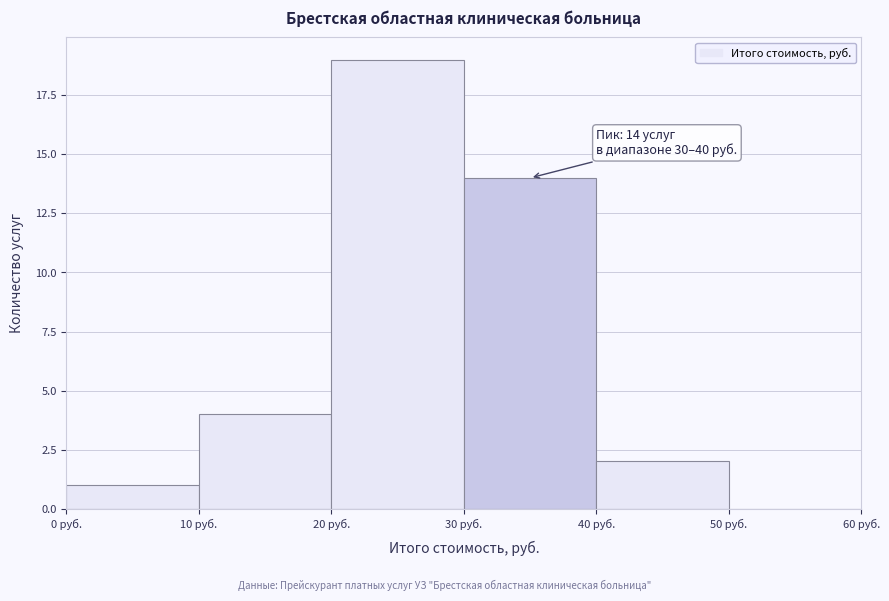

Which range on the x-axis has the tallest bar?

20 to 30